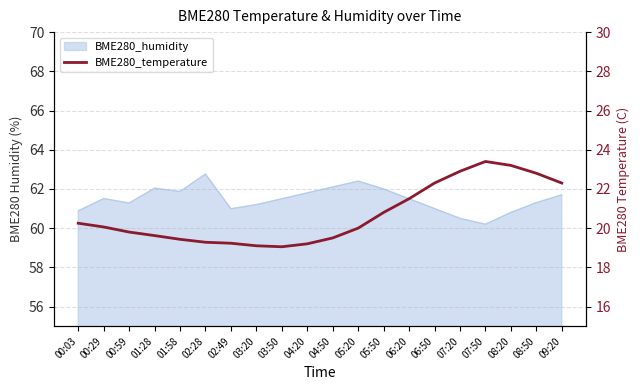

What is the smallest value displayed?

19.1